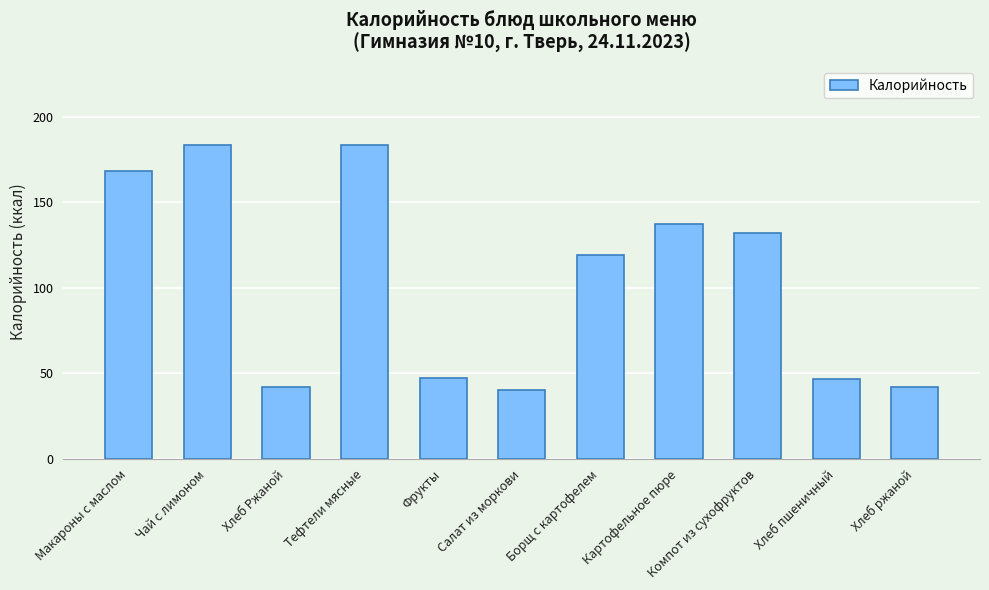

What is the smallest value displayed?

39.9